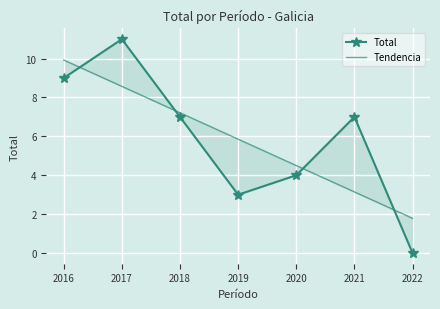

At which category is the sum across all series the highest?

2017